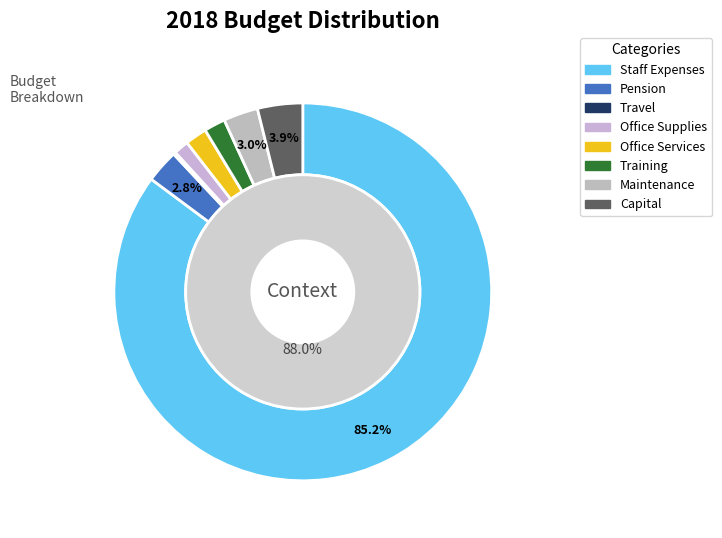

To the nearest percent, what percentage of the pie is އޮފީސް ހިންގުމަށް ޚިދުމަތް?

2%